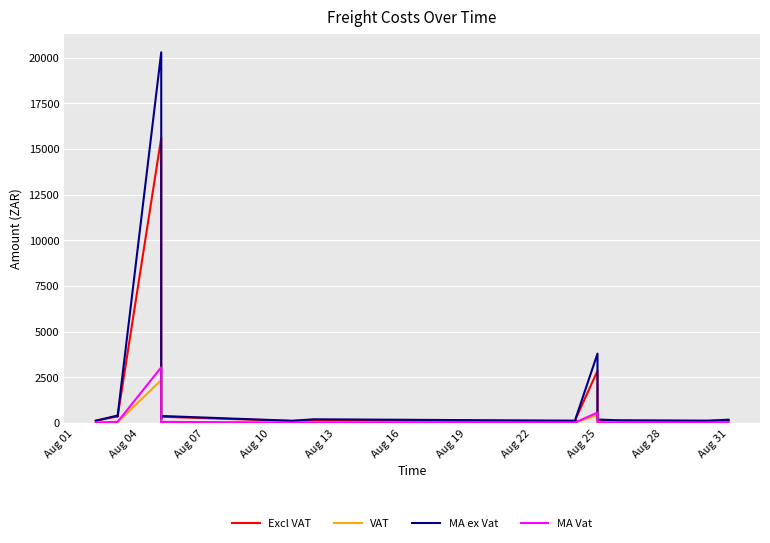

At how many categories does at least one series exceed 6865?

1